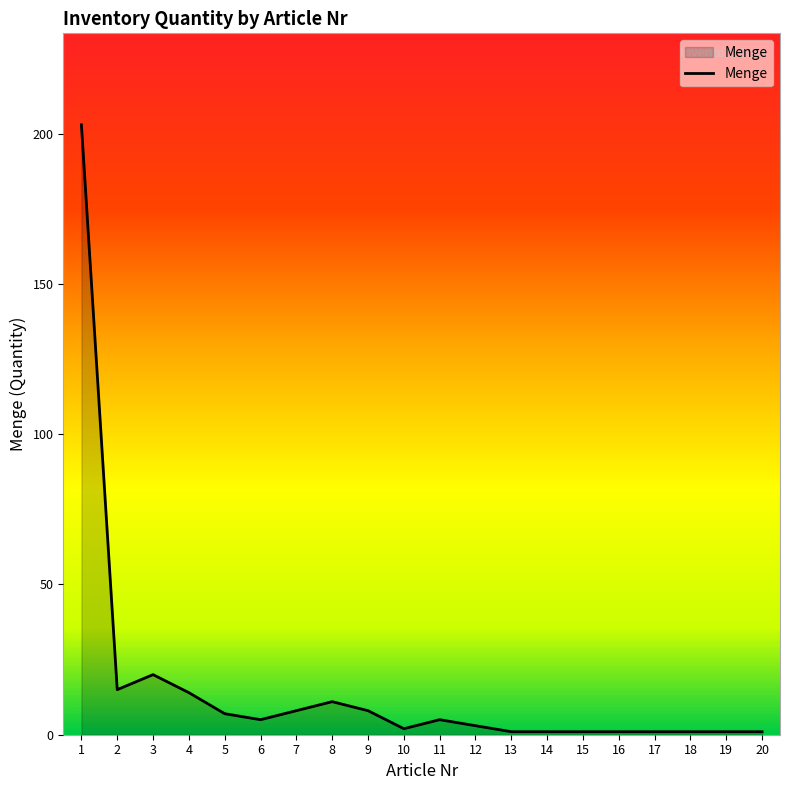

Does the chart have visible grid lines?

No